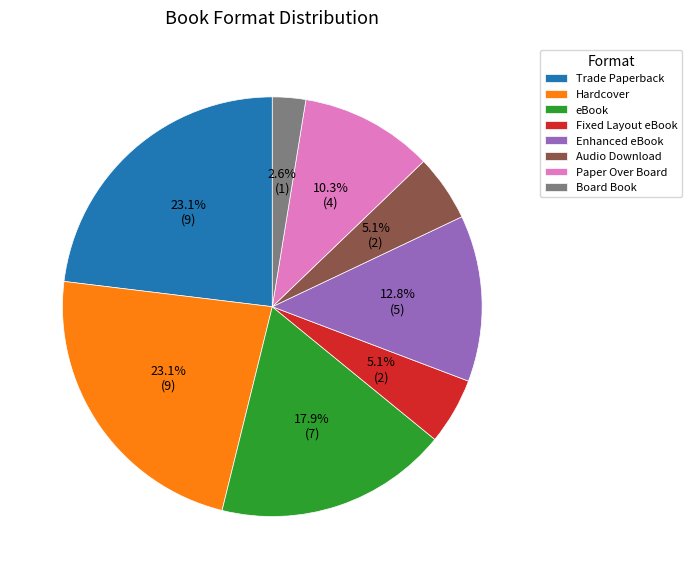

What percentage is the Trade Paperback slice, to the nearest percent?

23%